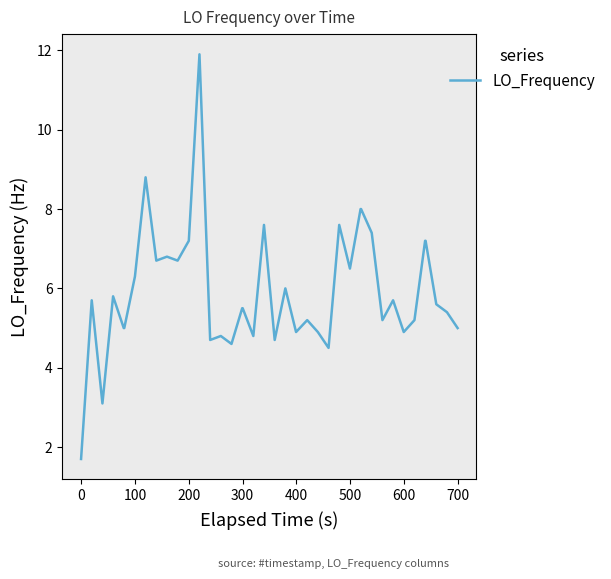

What is the greatest value displayed?

11.9